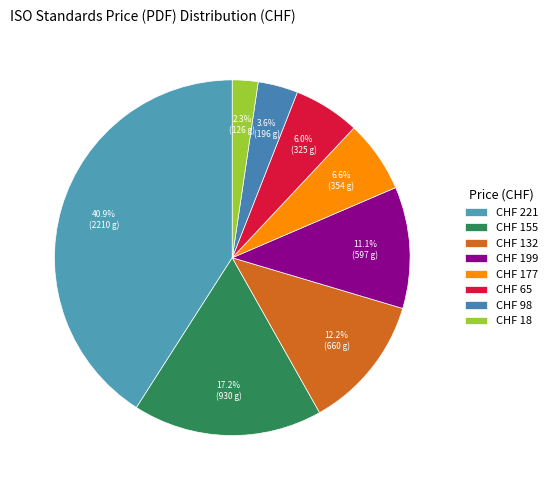

How many segments does this pie chart have?

8